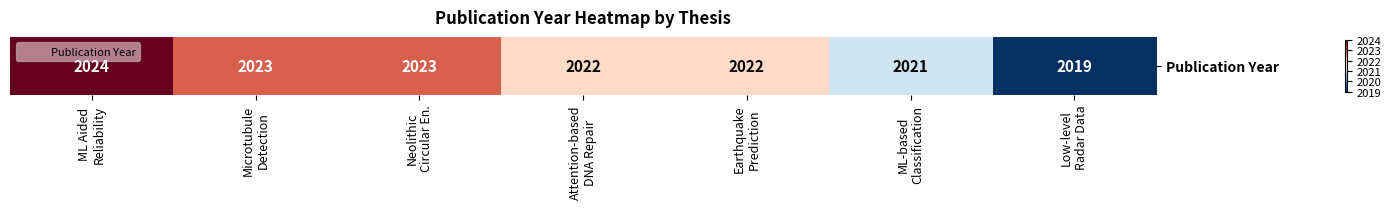

What is the difference between the second highest and second lowest values?

2